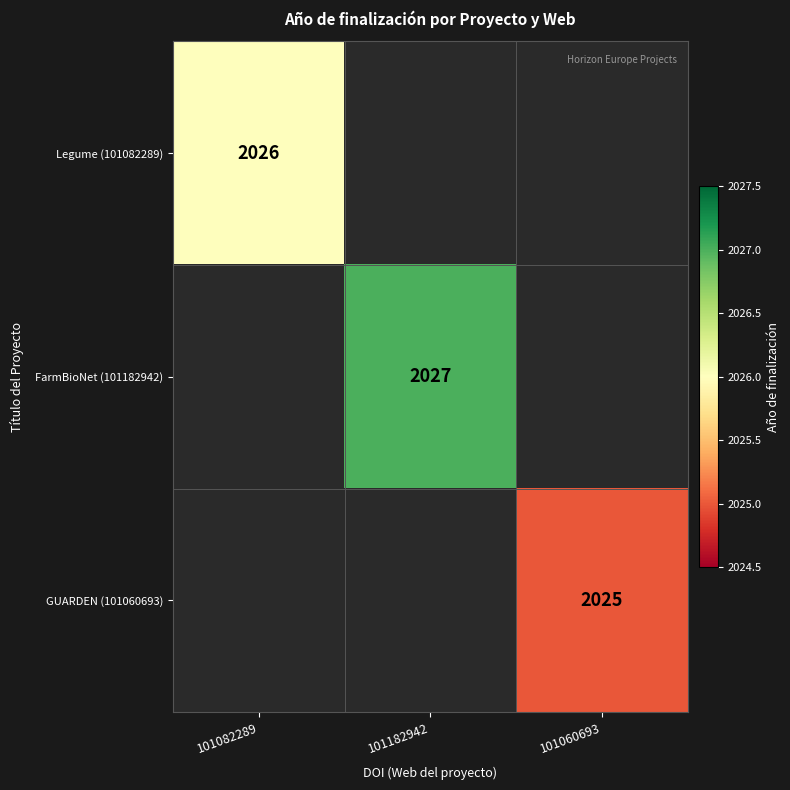

At which category does the chart reach its peak across all series?

101182942